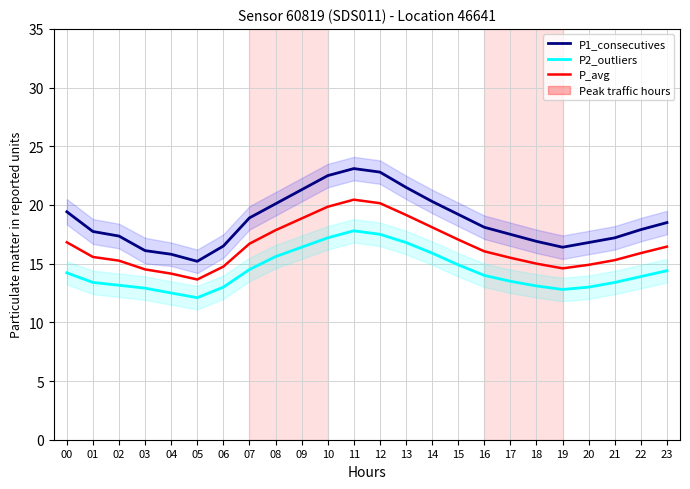

Which series has the largest range (max minus min)?

P1_consecutives